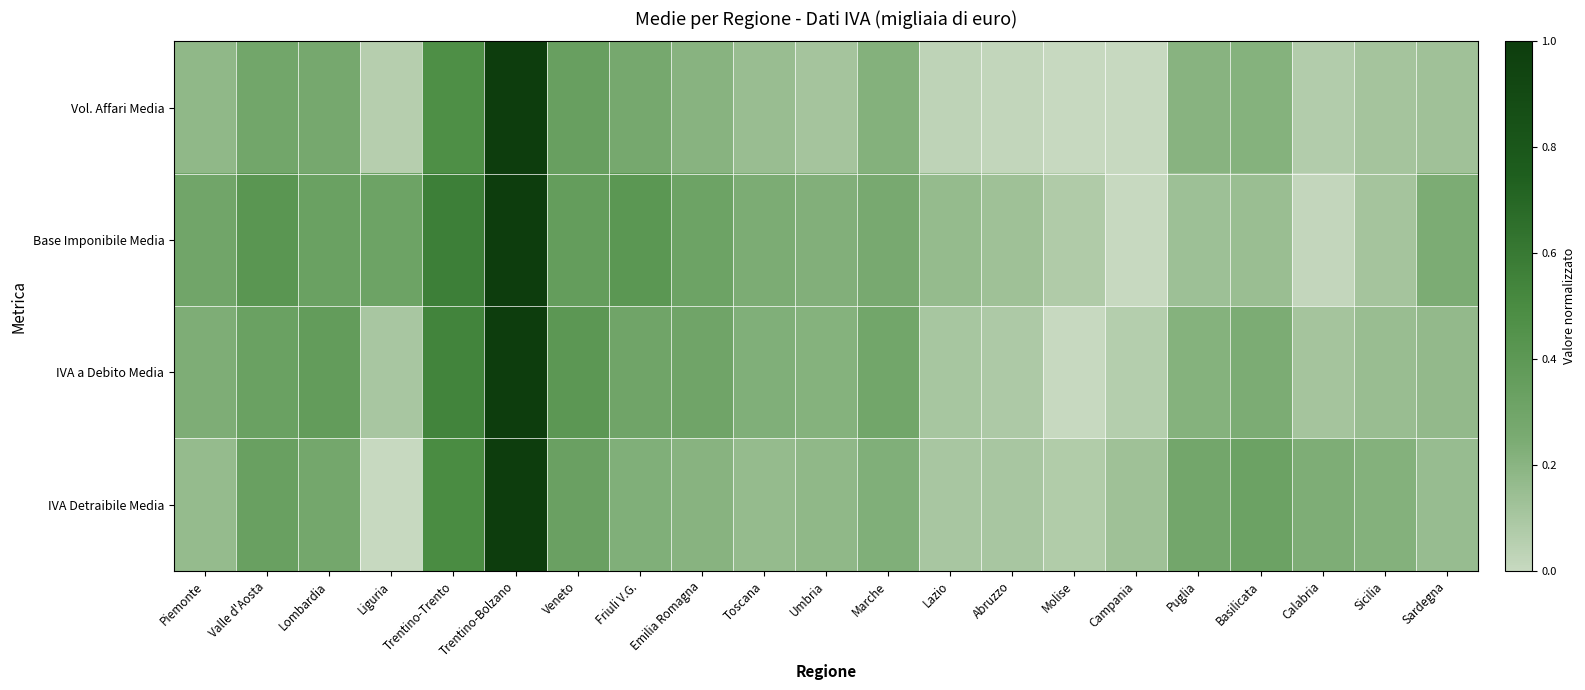

Reading left to right, list all the values displayed in this chart.

Vol. Affari Media: Piemonte=0.2	Valle d'Aosta=0.3	Lombardia=0.3	Liguria=0.1	Trentino-Trento=0.5	Trentino-Bolzano=1.0	Veneto=0.3	Friuli V.G.=0.3	Emilia Romagna=0.2	Toscana=0.2	Umbria=0.1	Marche=0.2	Lazio=0.0	Abruzzo=0.0	Molise=0.0	Campania=0.0	Puglia=0.2	Basilicata=0.2	Calabria=0.1	Sicilia=0.1	Sardegna=0.1
Base Imponibile Media: Piemonte=0.3	Valle d'Aosta=0.4	Lombardia=0.3	Liguria=0.3	Trentino-Trento=0.6	Trentino-Bolzano=1.0	Veneto=0.4	Friuli V.G.=0.4	Emilia Romagna=0.3	Toscana=0.2	Umbria=0.2	Marche=0.3	Lazio=0.2	Abruzzo=0.1	Molise=0.1	Campania=0.0	Puglia=0.1	Basilicata=0.1	Calabria=0.0	Sicilia=0.1	Sardegna=0.2
IVA a Debito Media: Piemonte=0.2	Valle d'Aosta=0.3	Lombardia=0.4	Liguria=0.1	Trentino-Trento=0.5	Trentino-Bolzano=1.0	Veneto=0.4	Friuli V.G.=0.3	Emilia Romagna=0.3	Toscana=0.2	Umbria=0.2	Marche=0.3	Lazio=0.1	Abruzzo=0.1	Molise=0.0	Campania=0.1	Puglia=0.2	Basilicata=0.2	Calabria=0.1	Sicilia=0.2	Sardegna=0.2
IVA Detraibile Media: Piemonte=0.2	Valle d'Aosta=0.3	Lombardia=0.3	Liguria=0.0	Trentino-Trento=0.5	Trentino-Bolzano=1.0	Veneto=0.3	Friuli V.G.=0.2	Emilia Romagna=0.2	Toscana=0.2	Umbria=0.2	Marche=0.2	Lazio=0.1	Abruzzo=0.1	Molise=0.1	Campania=0.1	Puglia=0.3	Basilicata=0.3	Calabria=0.2	Sicilia=0.2	Sardegna=0.2